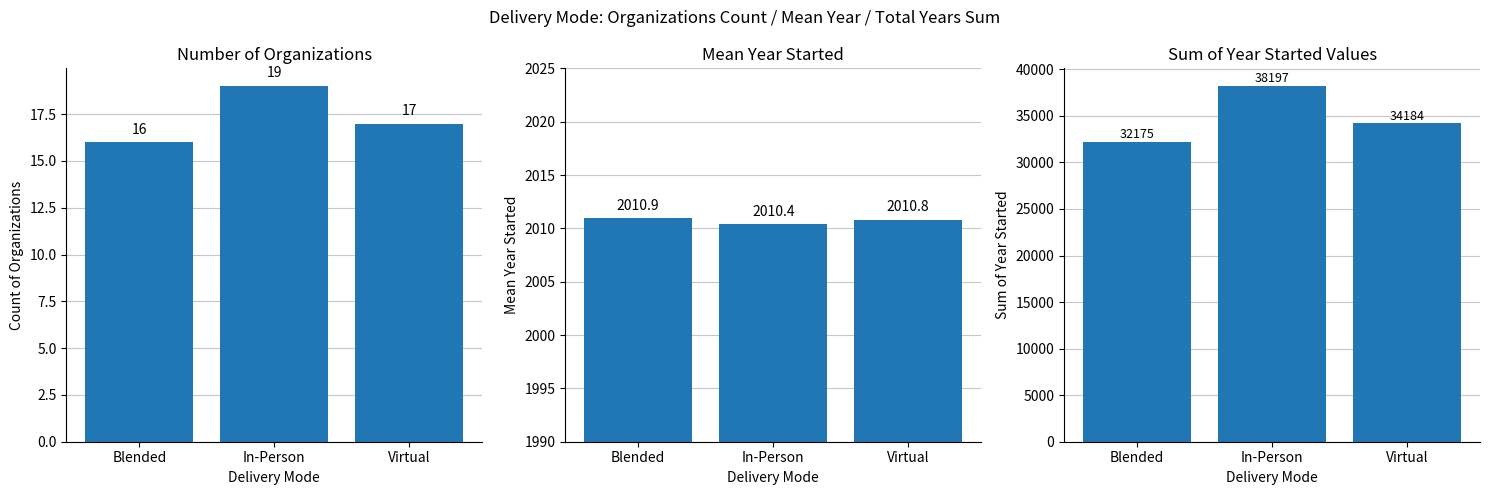

Between Blended and In-Person, which series saw the biggest shift?

Sum of Years